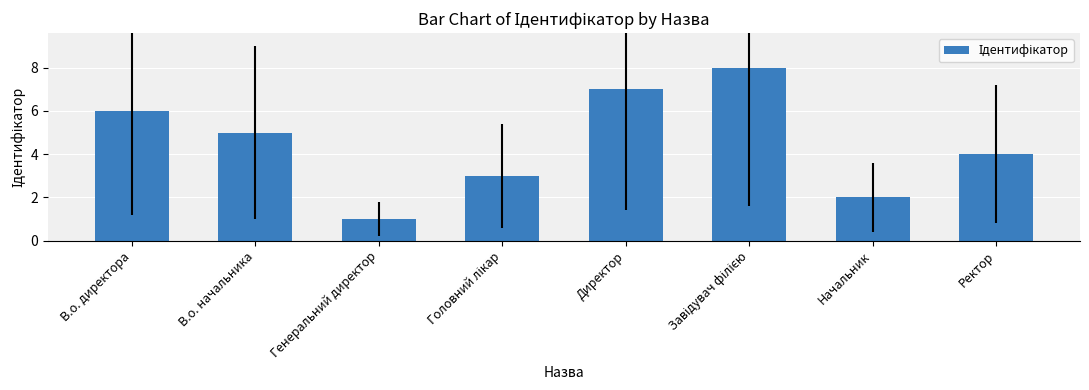

What is the greatest value displayed?

8